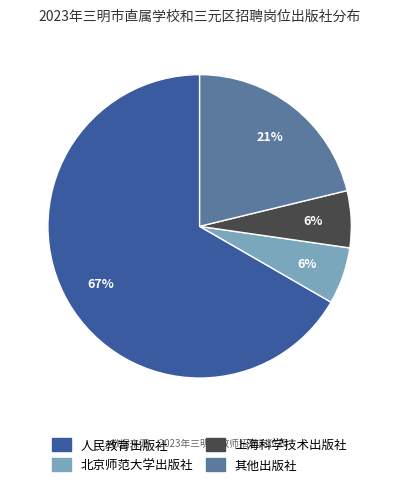

How many slices are in this pie chart?

4